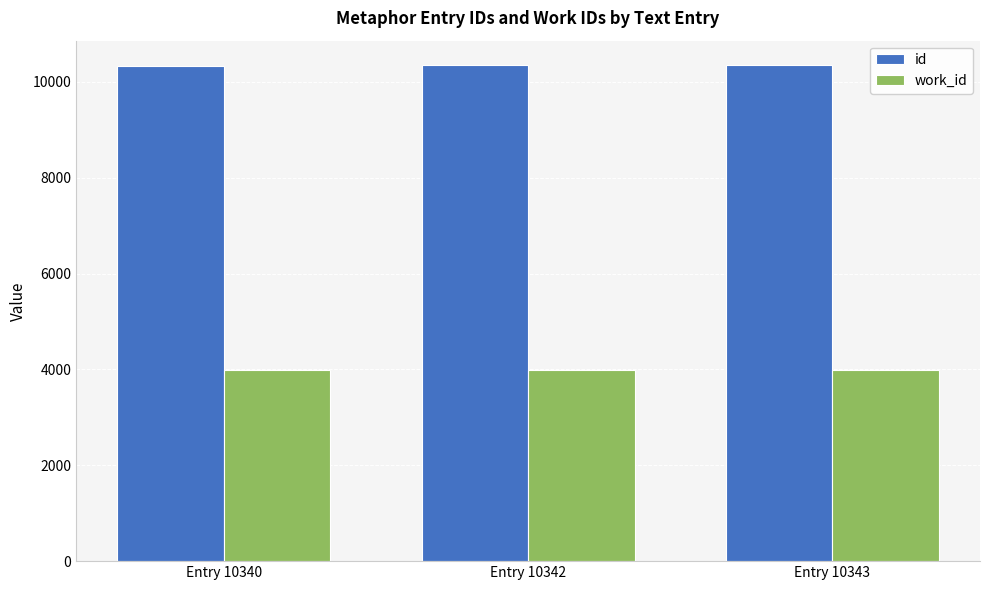

List the series in order of their overall mean, highest first.

id, work_id